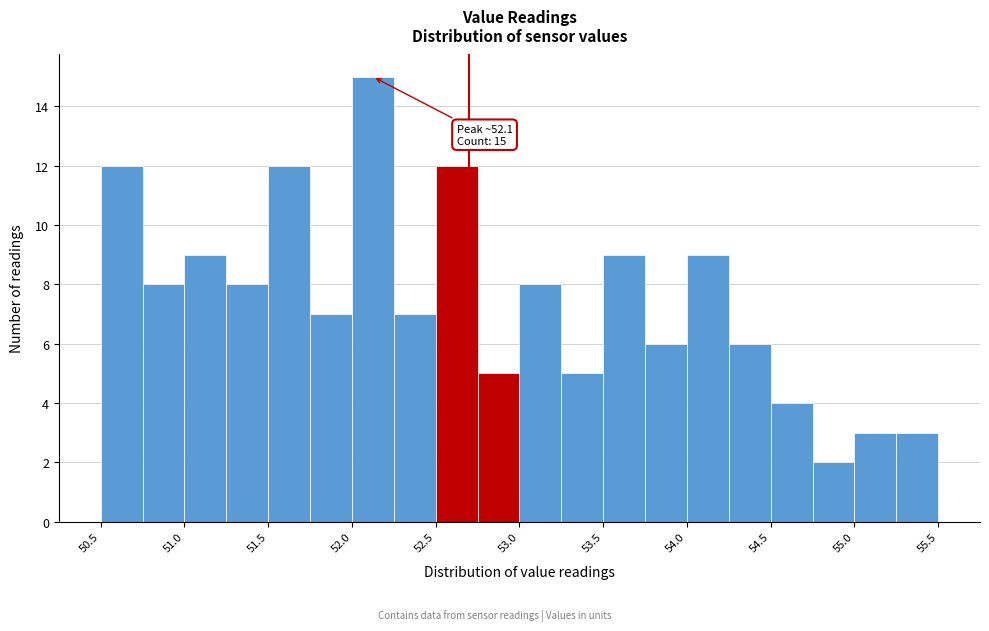

Over which range of the x-axis is the bar tallest?

52.00 to 52.25